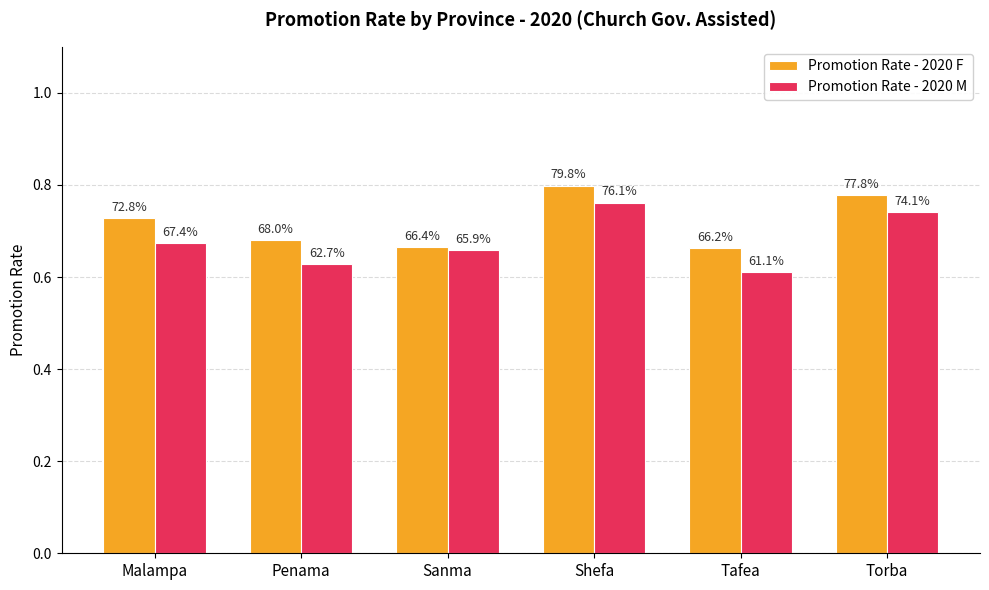

Reading right to left, list all the values displayed in this chart.

Promotion Rate - 2020 F: Torba=0.8	Tafea=0.7	Shefa=0.8	Sanma=0.7	Penama=0.7	Malampa=0.7
Promotion Rate - 2020 M: Torba=0.7	Tafea=0.6	Shefa=0.8	Sanma=0.7	Penama=0.6	Malampa=0.7